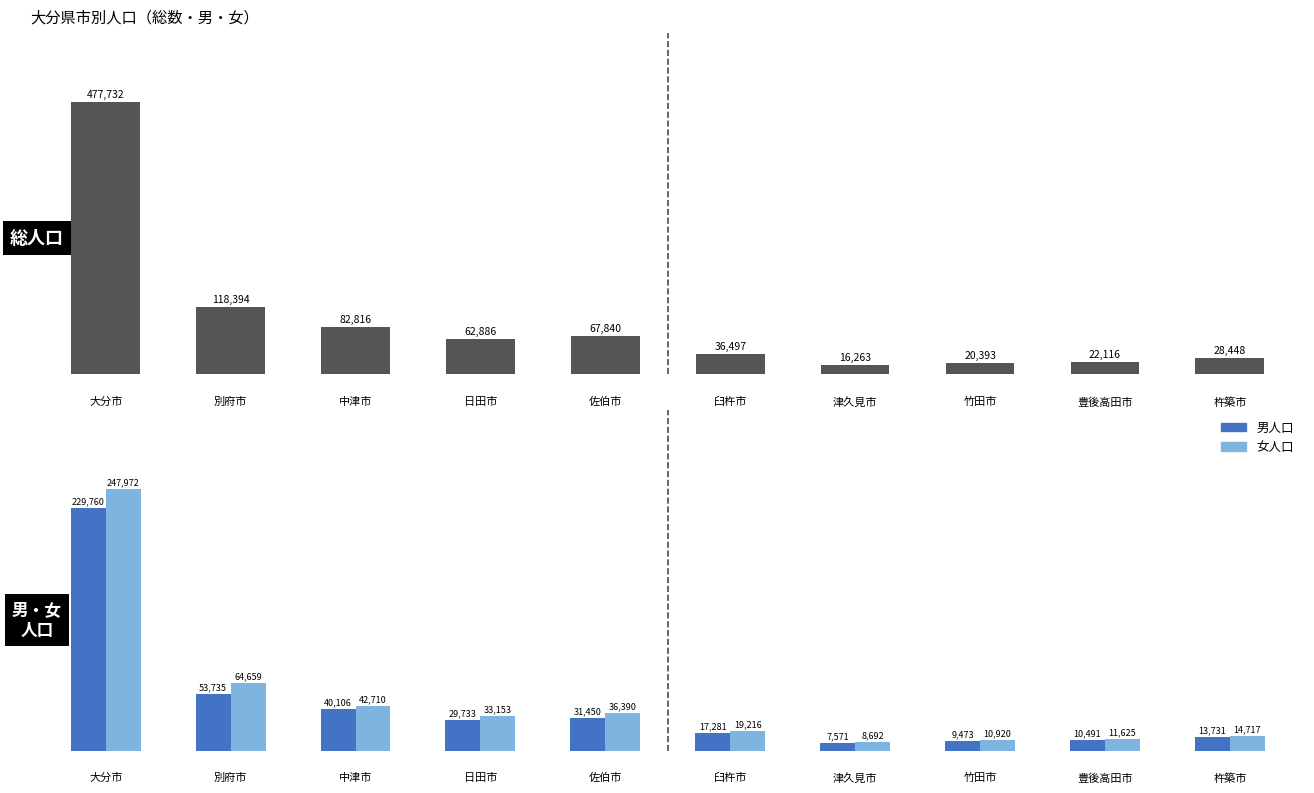

Is it true that 総人口 equals 82816 at 2?

True